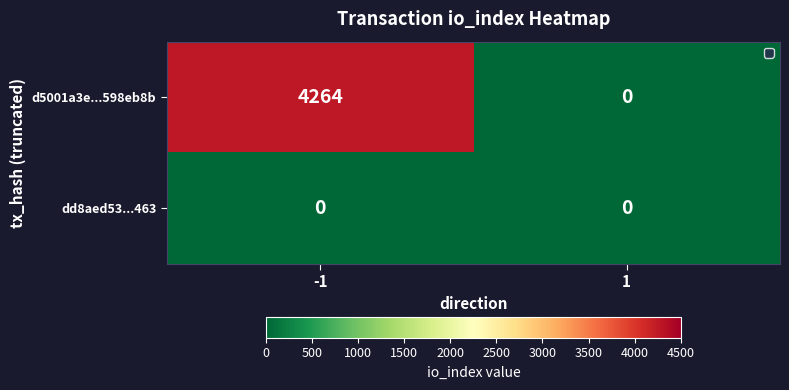

The value of dd8aed53...463 at 1 is 0. True or false?

True